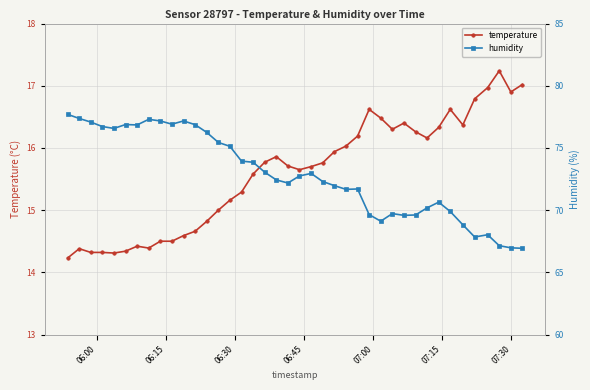

What is the value of the humidity point at the 28th from the left?

69.1